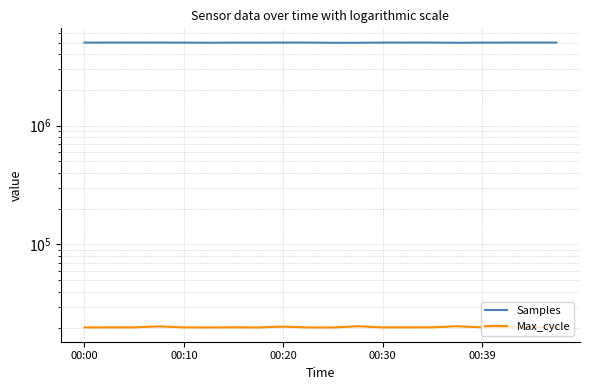

True or false: Max_cycle and Samples intersect in this chart.

False